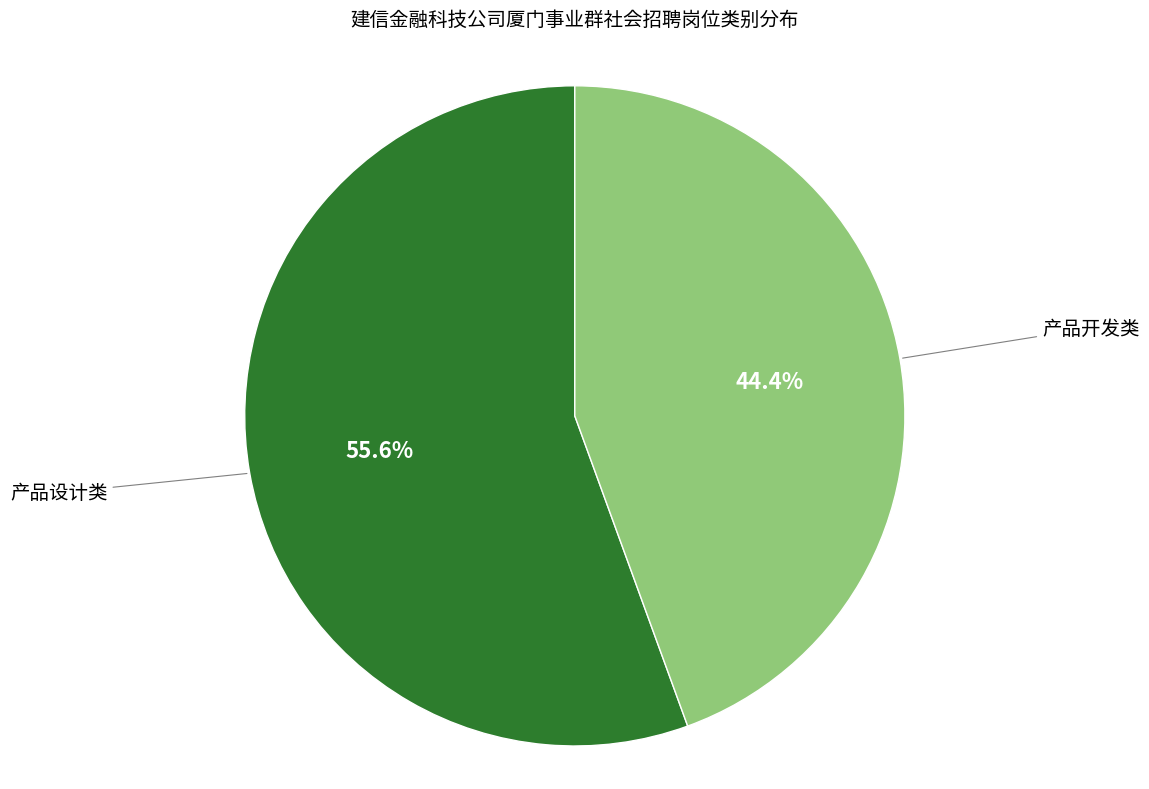

Is there any slice that represents more than half of the pie?

Yes